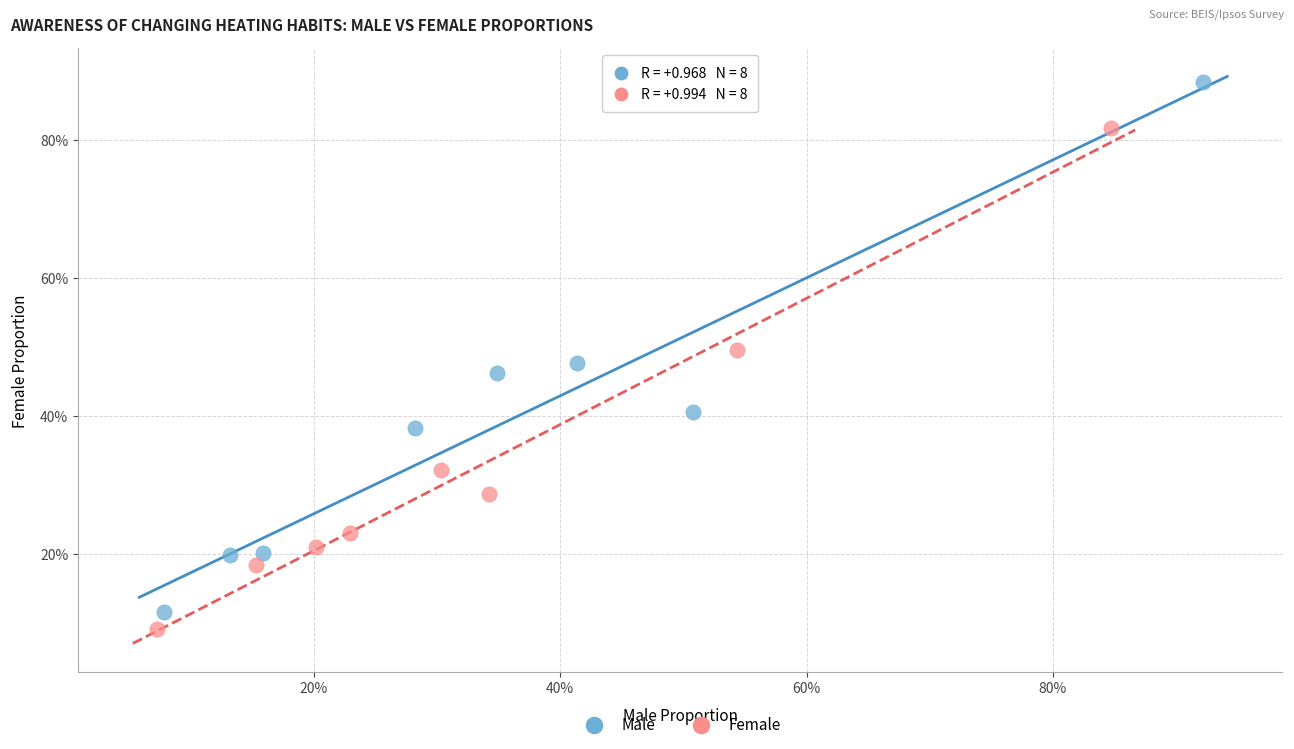

What are all the series names shown in the legend?

Male, Female